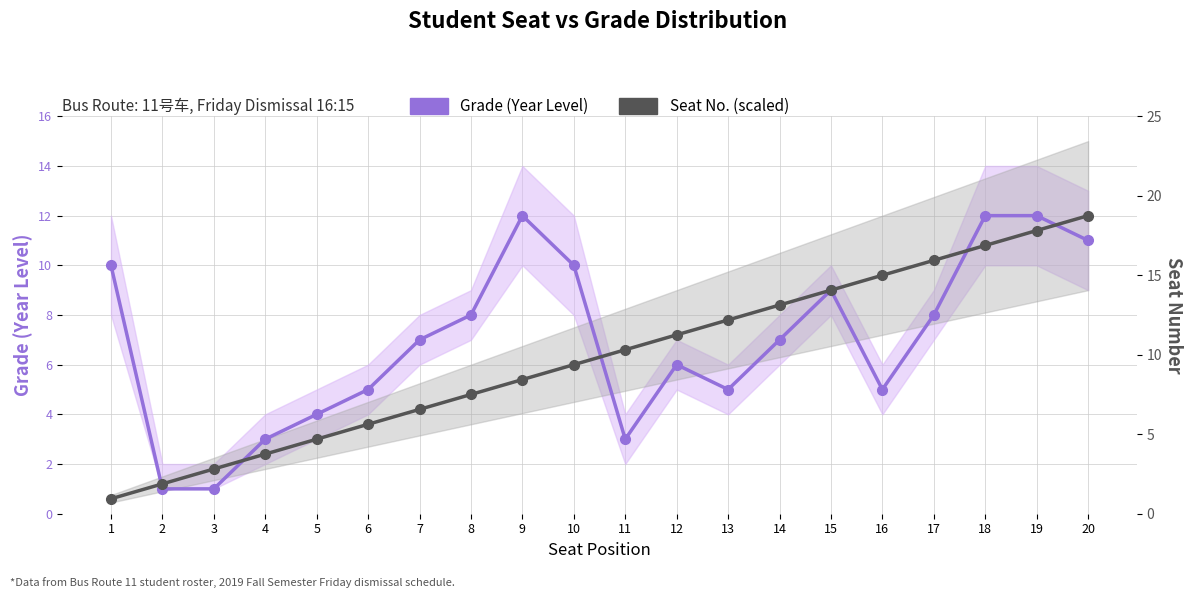

How many lines are shown in the chart?

2